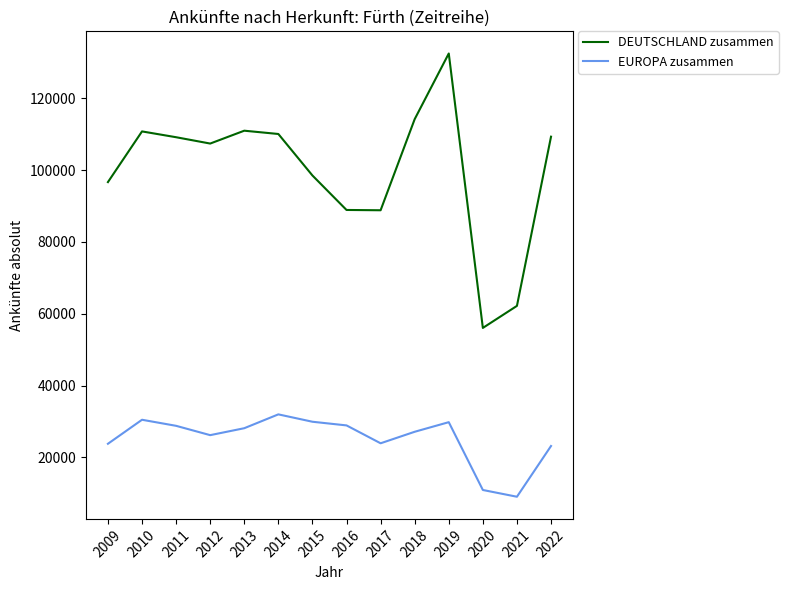

Which category has the highest value across all series?

2019